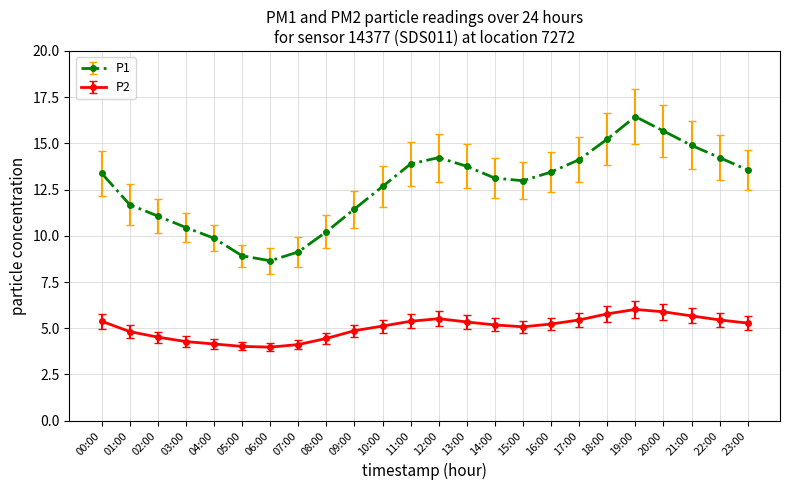

Which series changed the most between 03:00 and 14:00?

P1